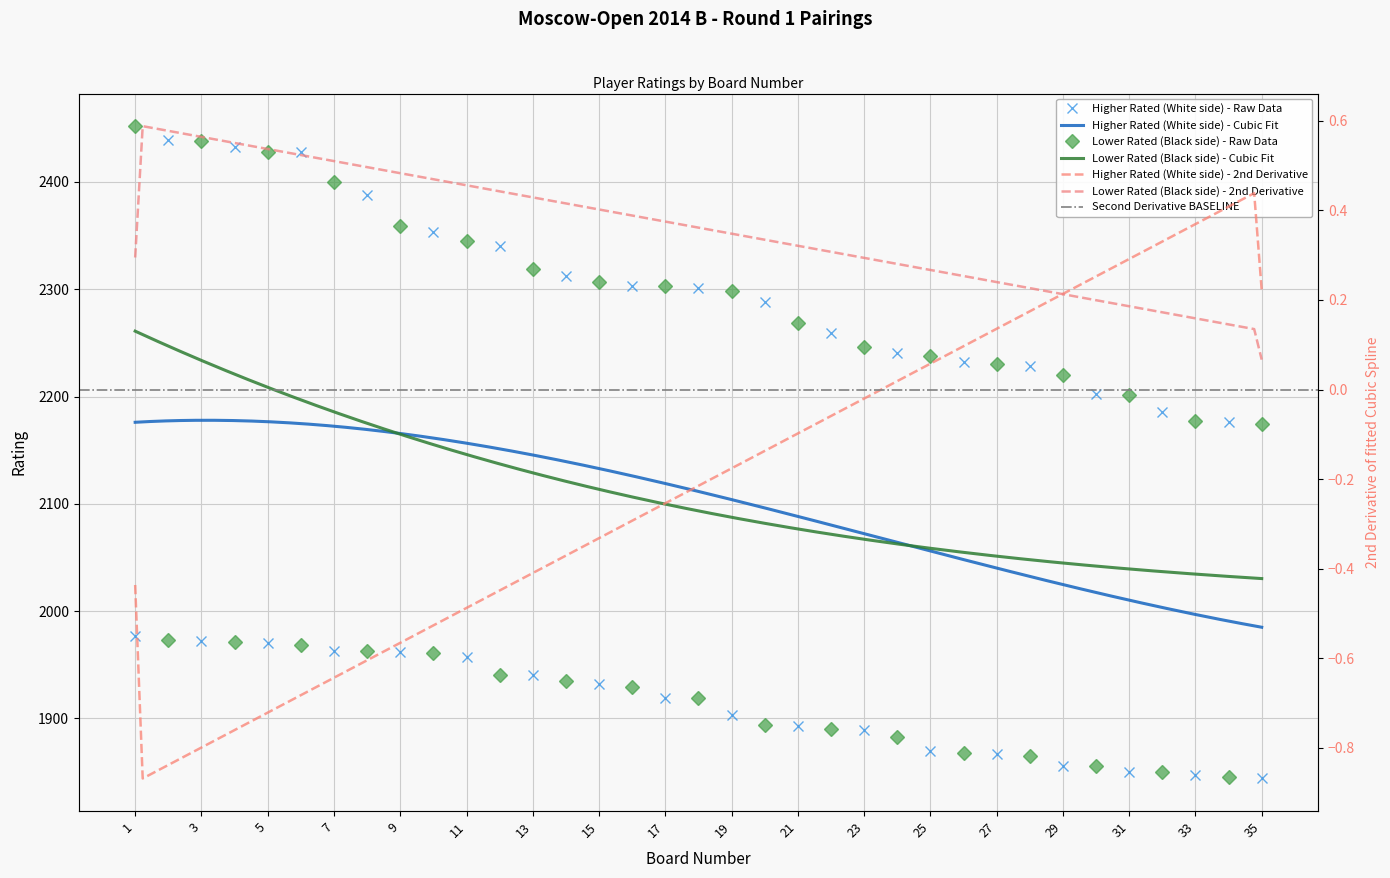

What is the minimum value shown in the chart?

1844